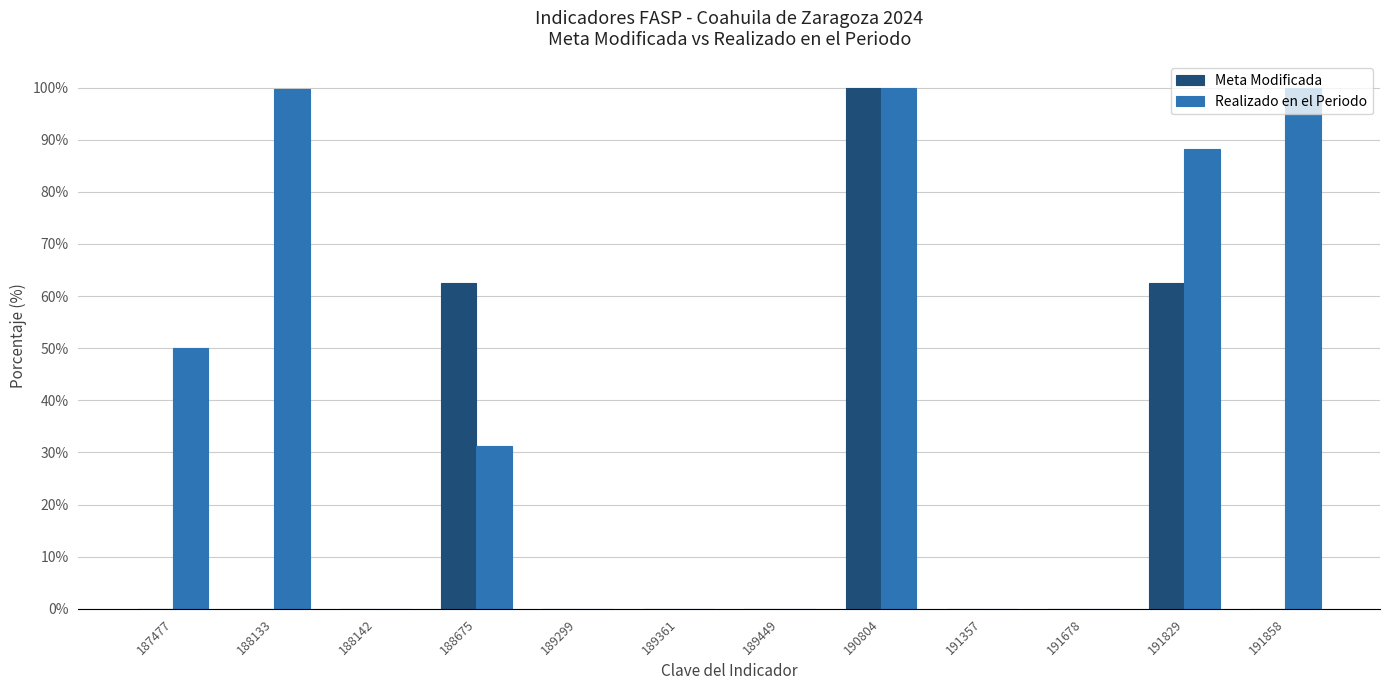

Between 188133 and 189299, which series saw the biggest shift?

Realizado en el Periodo